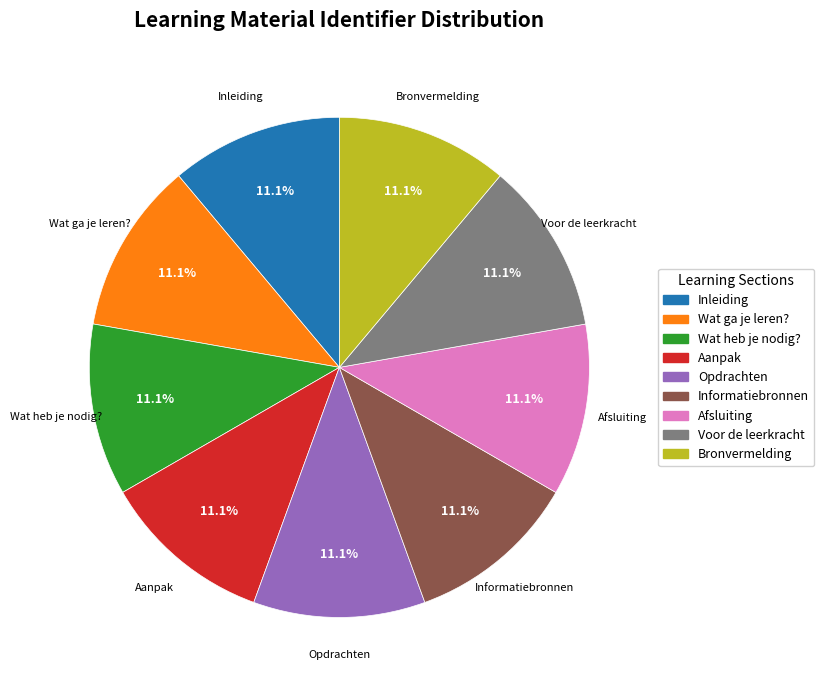

Does Informatiebronnen represent more than half of the total?

No